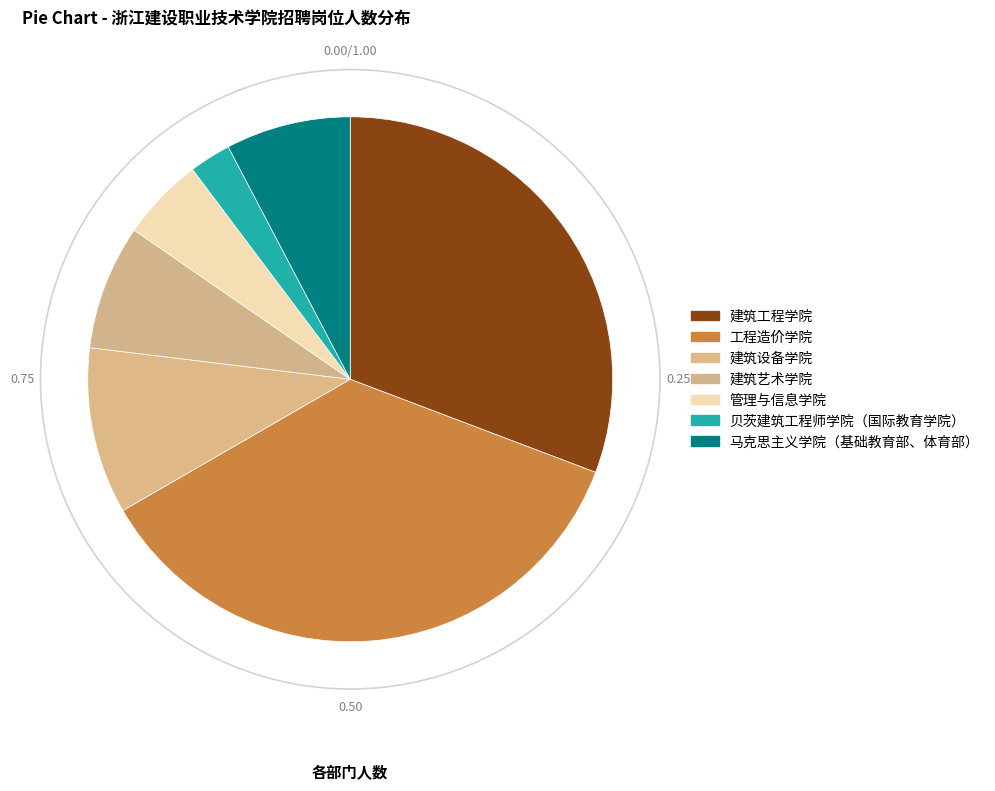

True or false: 贝茨建筑工程师学院（国际教育学院） accounts for 3% of the total.

True